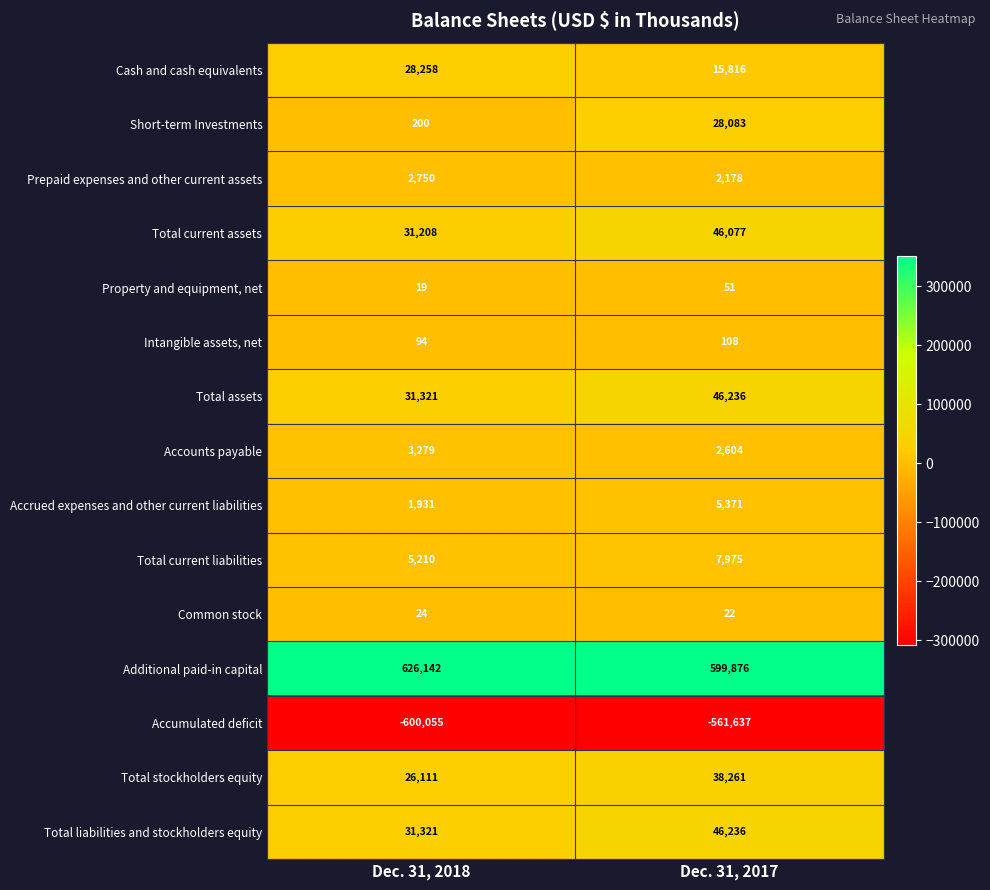

What is the minimum value shown in the chart?

-600055